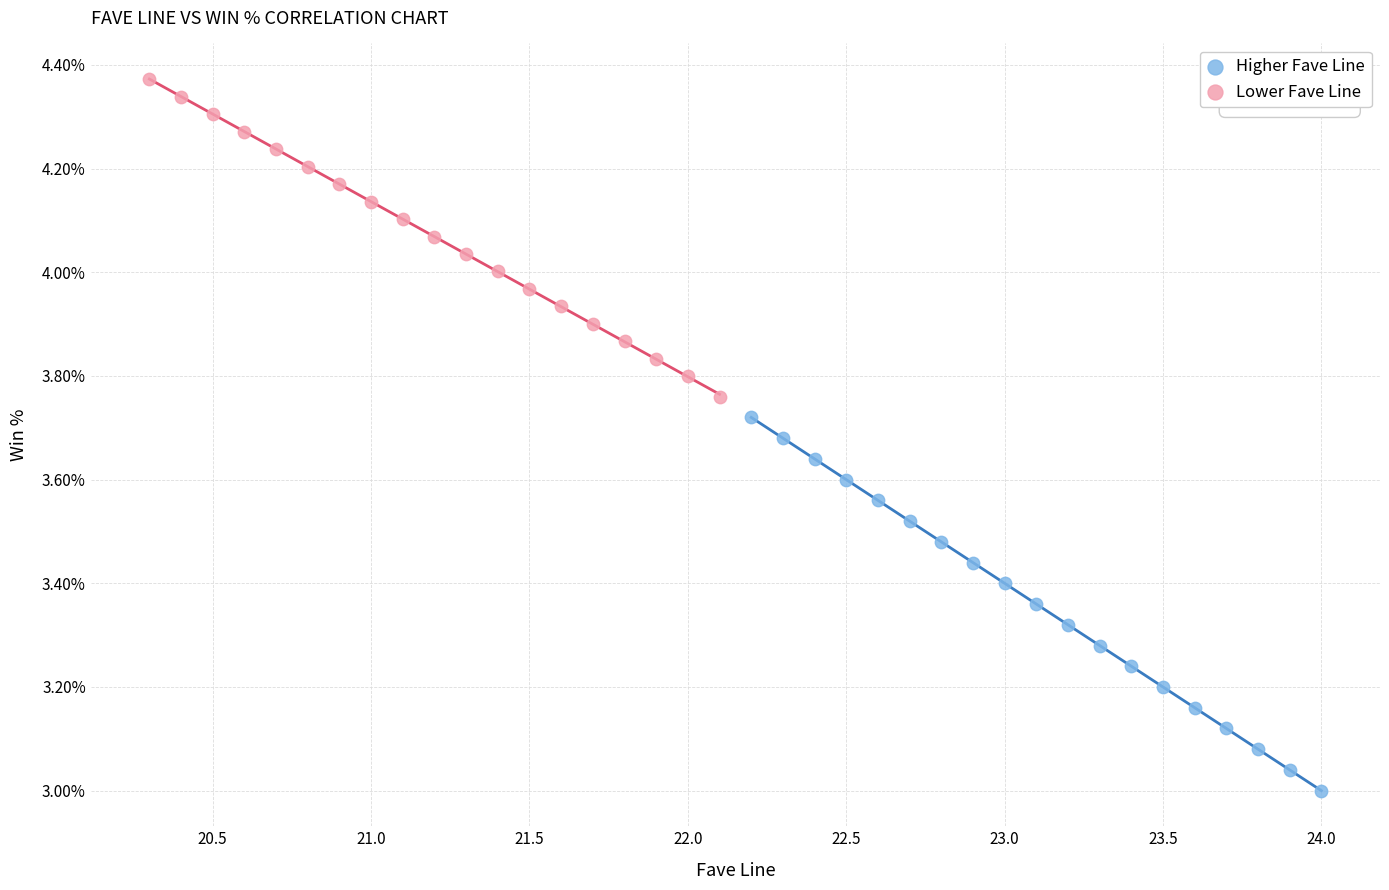

Which series reaches the minimum Y coordinate?

Higher Fave Line